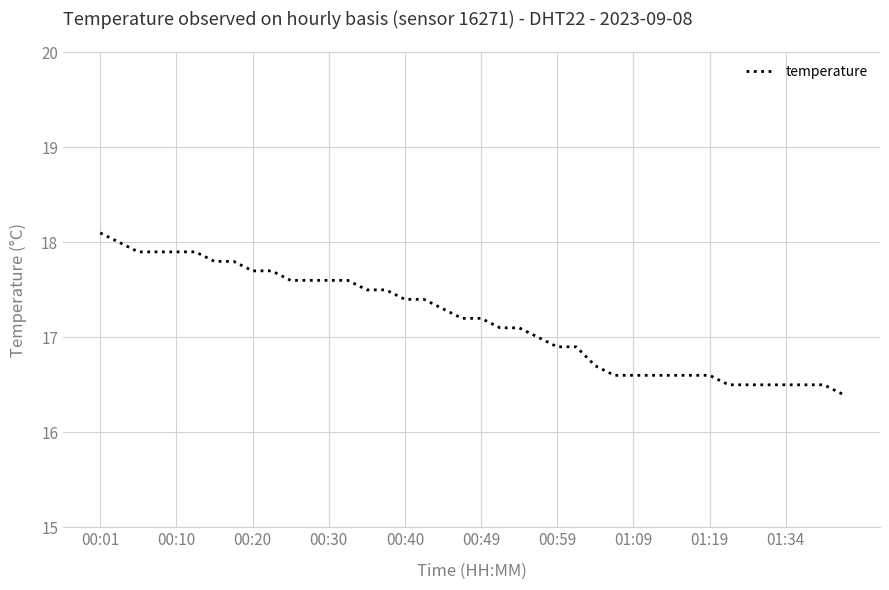

What is the greatest value displayed?

18.1